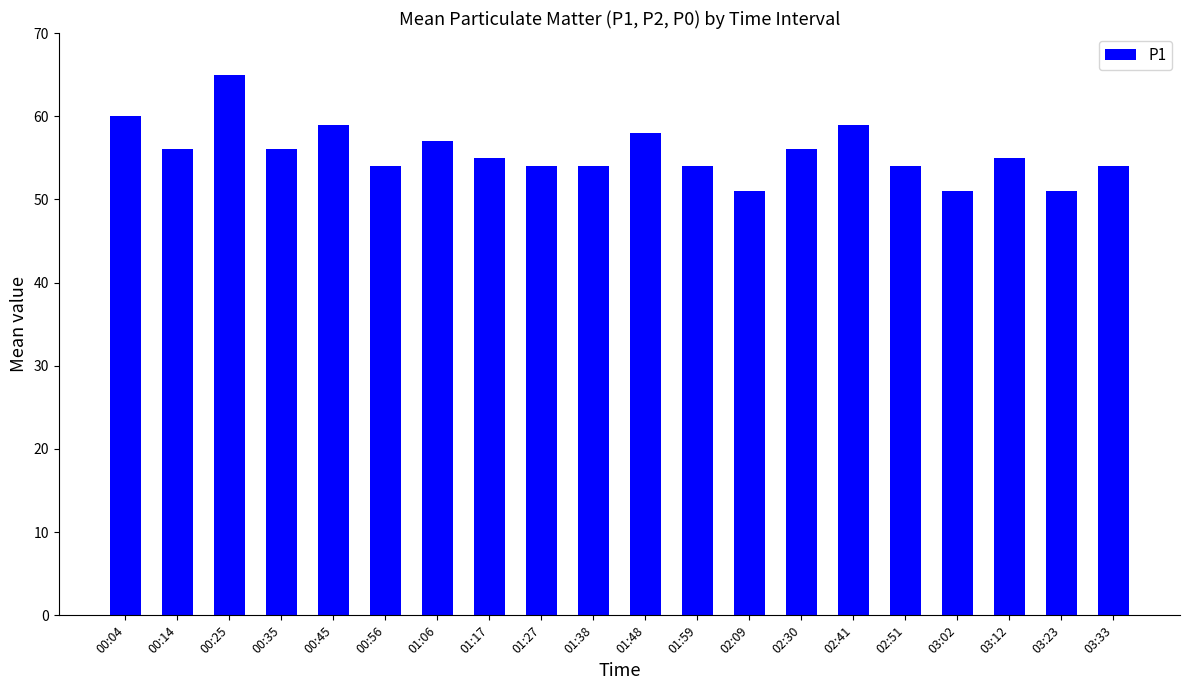

What is the sum of all values?

1113